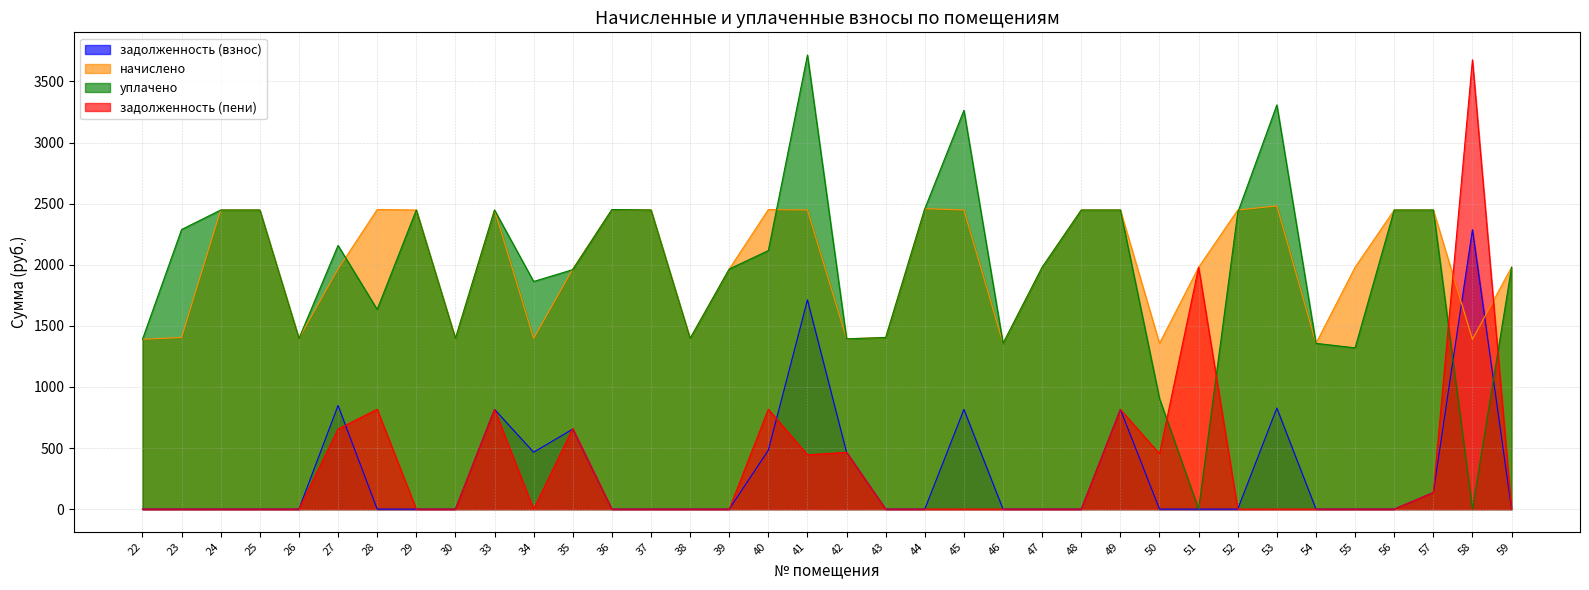

True or false: уплачено has a value of 2448.2 at 56.

True